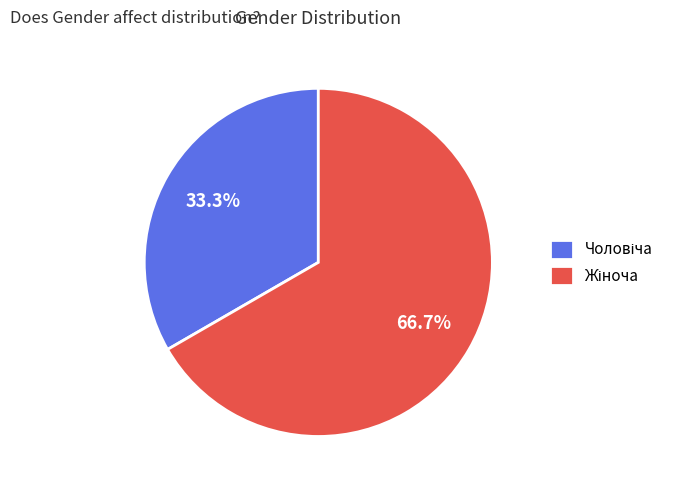

To the nearest percent, what is the difference between the largest and smallest slice percentages?

33%